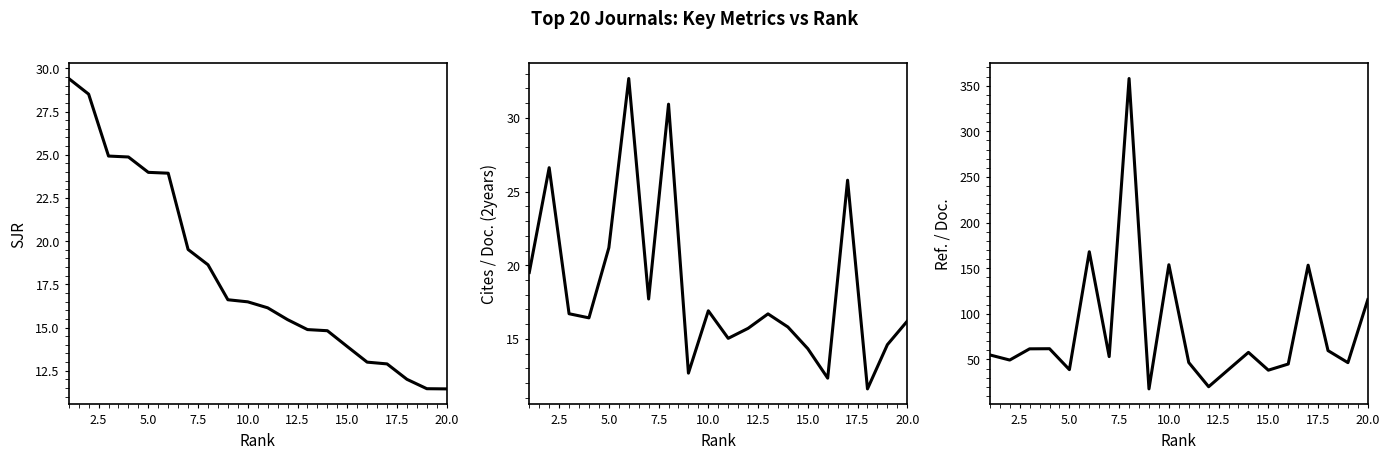

True or false: SJR and Ref. / Doc. intersect in this chart.

False